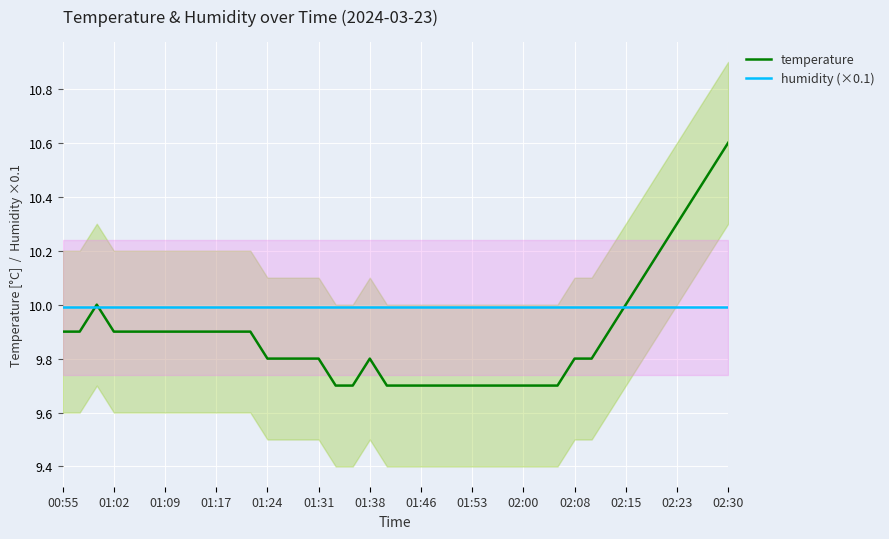

What position from the right is 31?

9